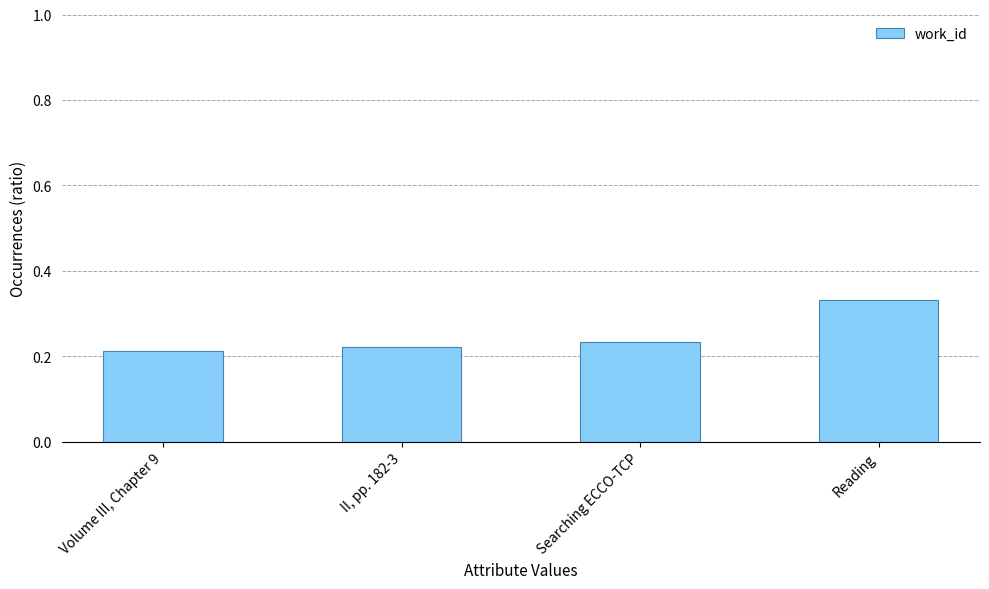

The value at Reading is 0.1. True or false?

False